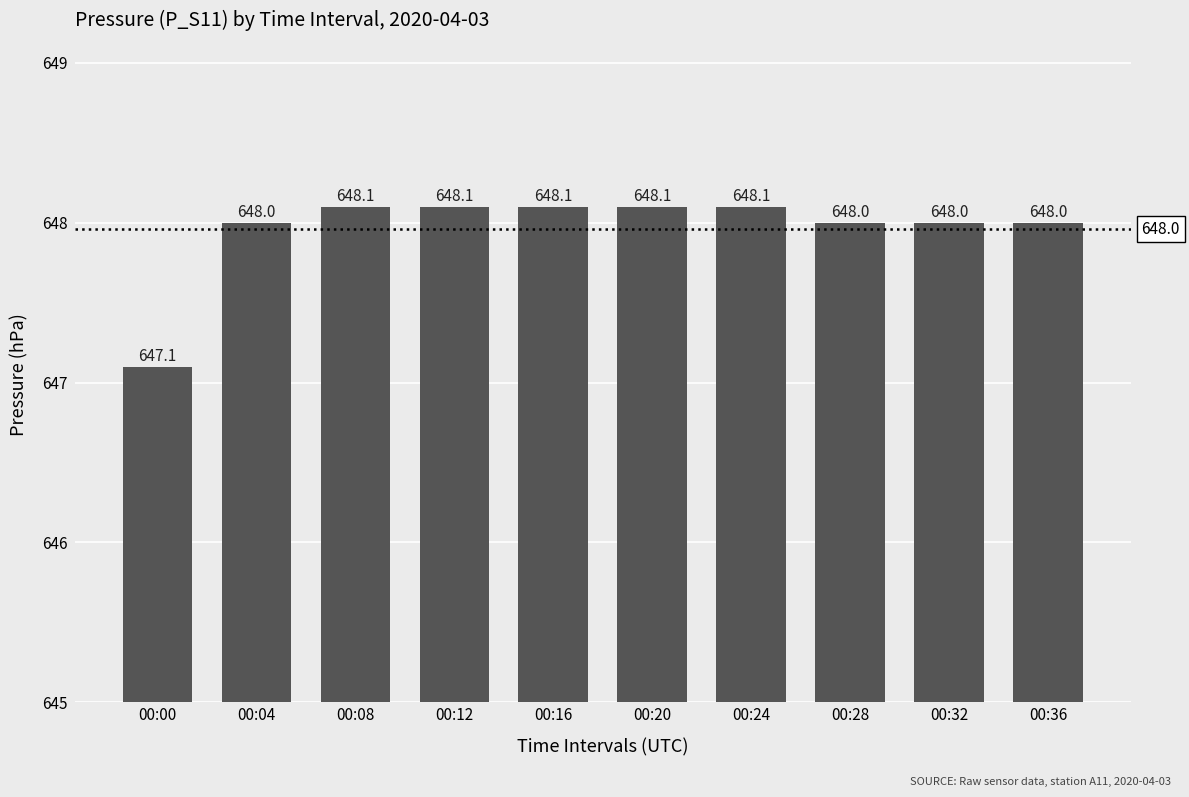

How many values are between 648 and 649?

9